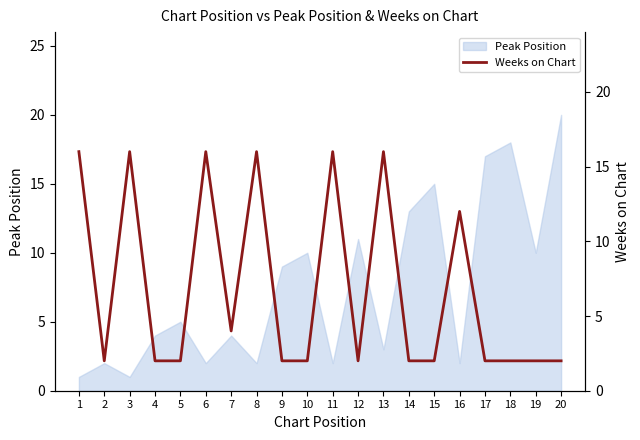

Where is the data nearest to the value 9?

16